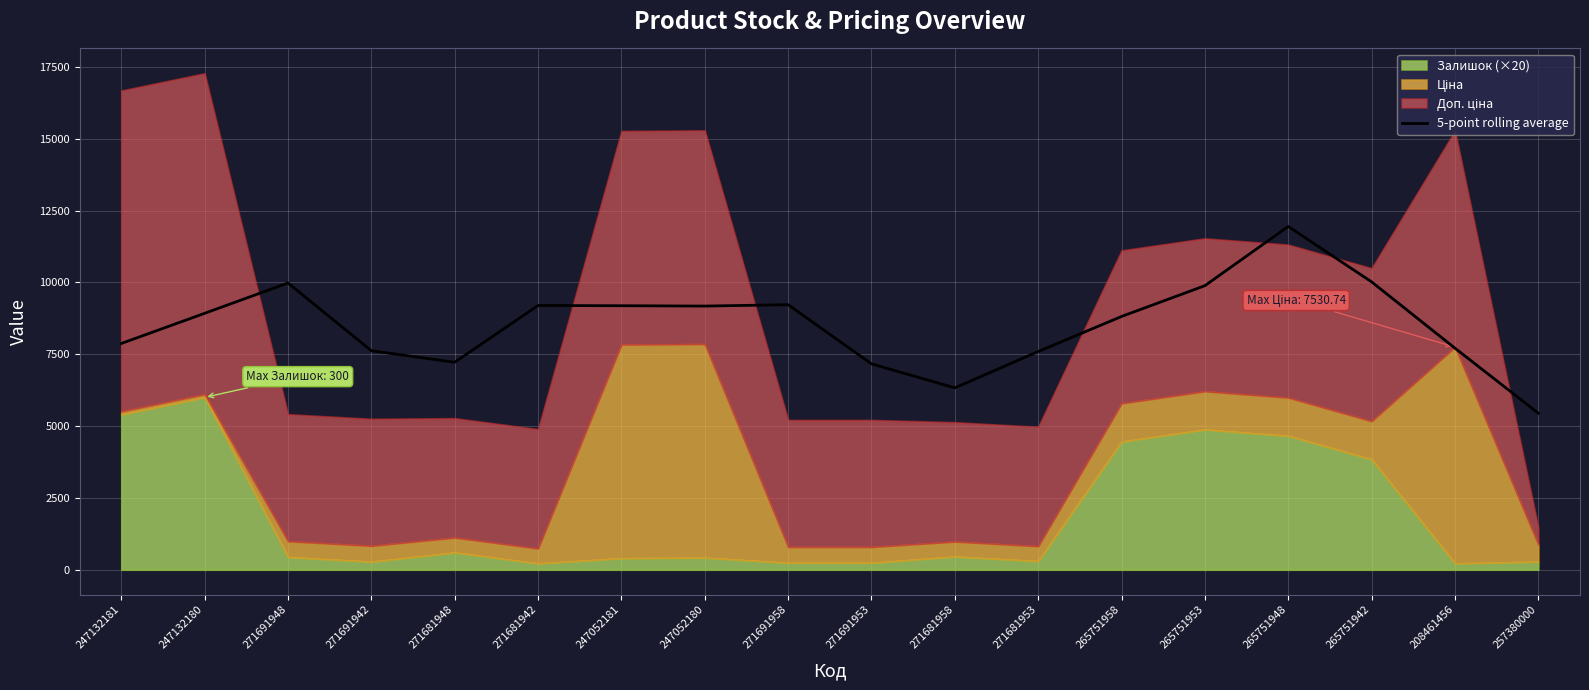

Rank the categories by value from lowest to highest.

257380000, 271681958, 271691953, 271681948, 271681953, 271691942, 208461456, 247132181, 265751958, 247132180, 247052180, 247052181, 271681942, 271691958, 265751953, 271691948, 265751942, 265751948